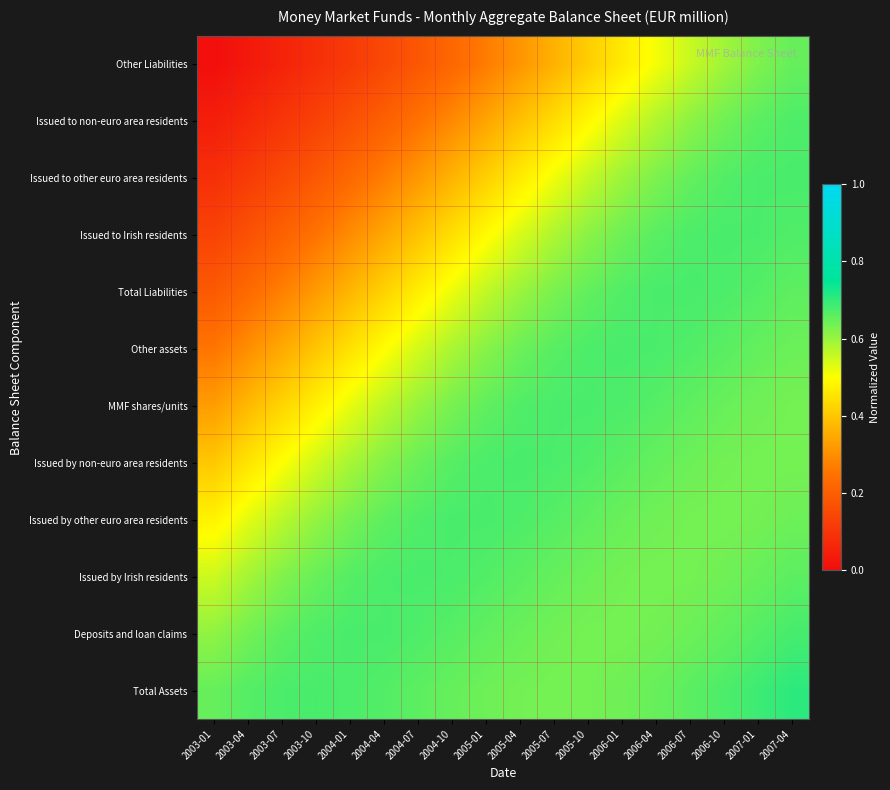

At how many categories does at least one series exceed 0?

18